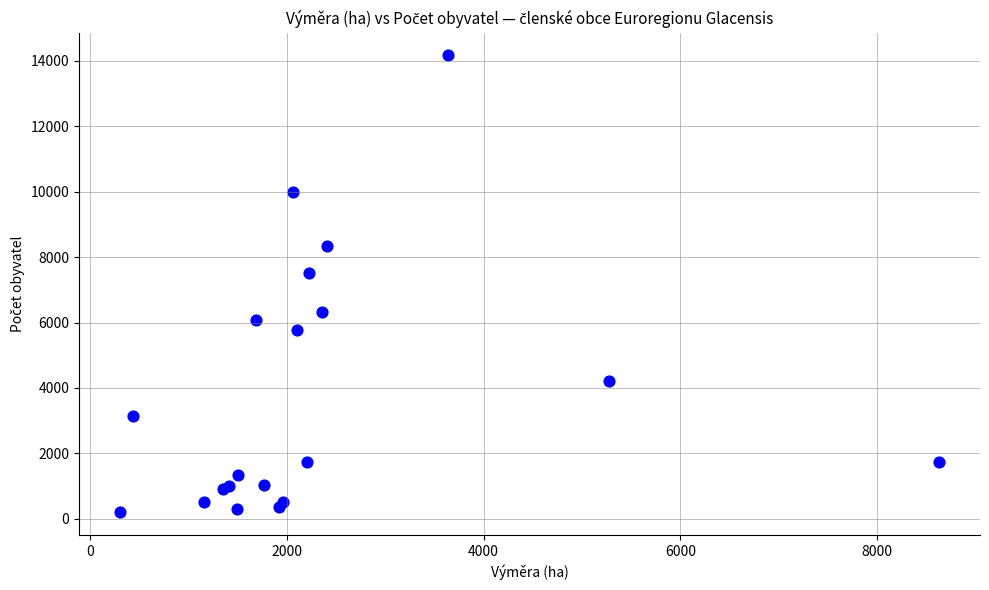

What Y value in the scatter plot is closest to 7184?

7524